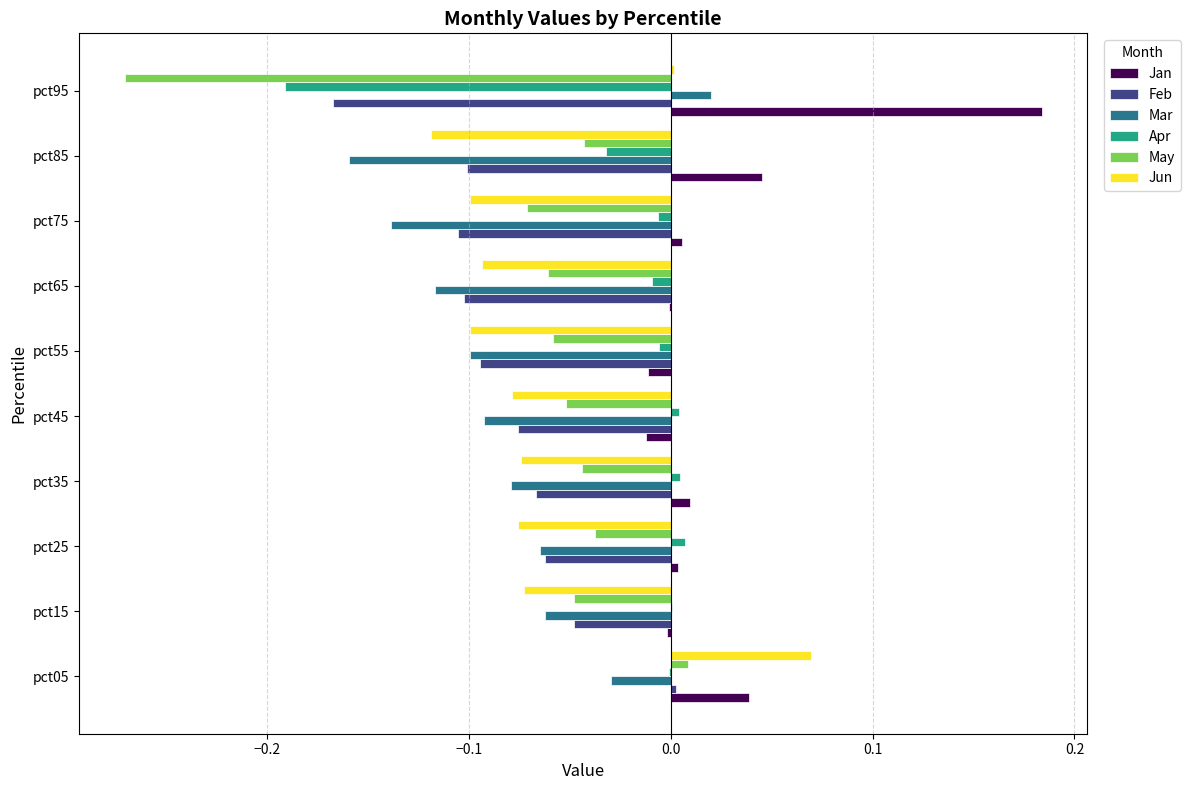

Between pct35 and pct75, which series saw the biggest shift?

Mar